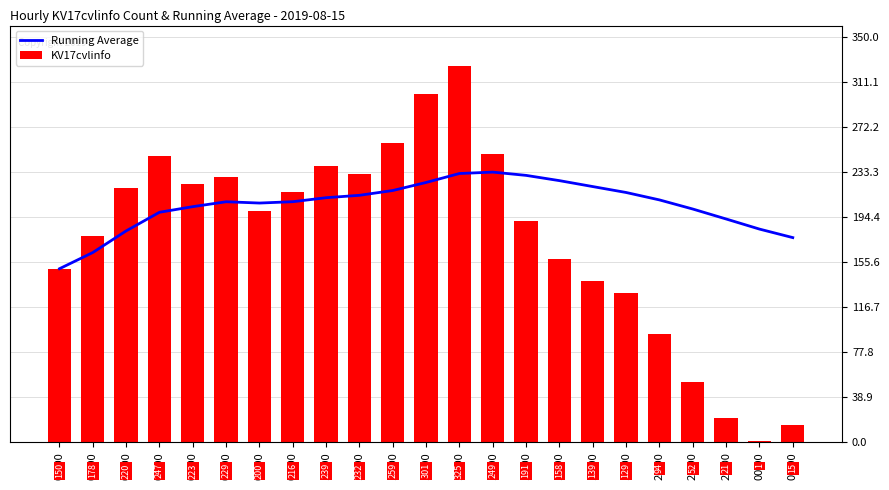

Read the KV17cvlinfo value at 07:00.

229